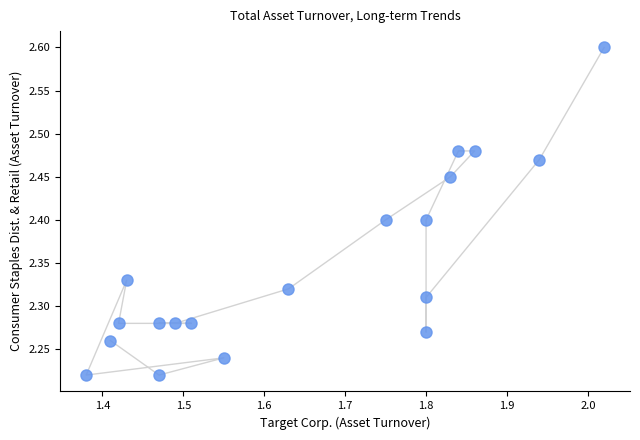

What is the range of X values (max minus min)?

0.6